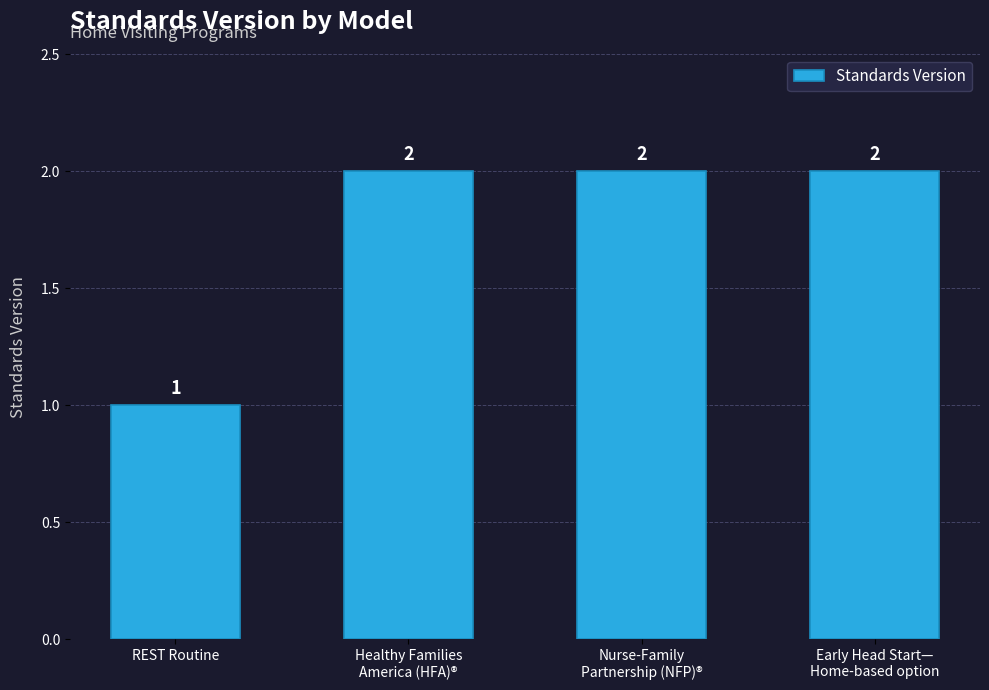

The chart shows a value of 4 at Healthy Families
America (HFA)®. True or false?

False